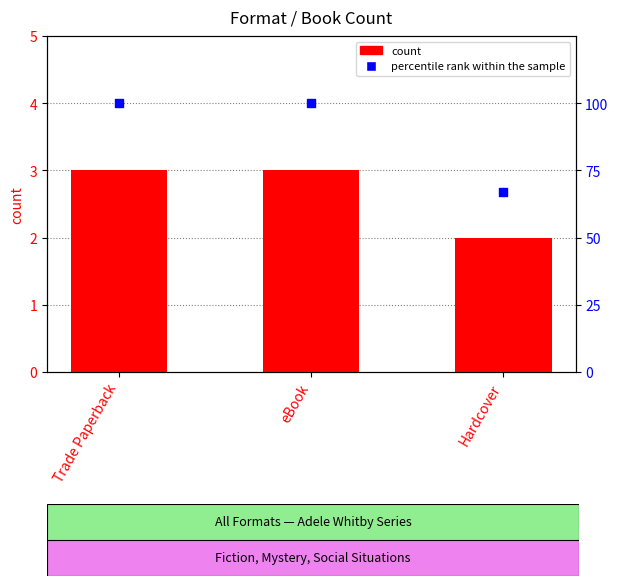

What is the total value across all series at Hardcover?

69